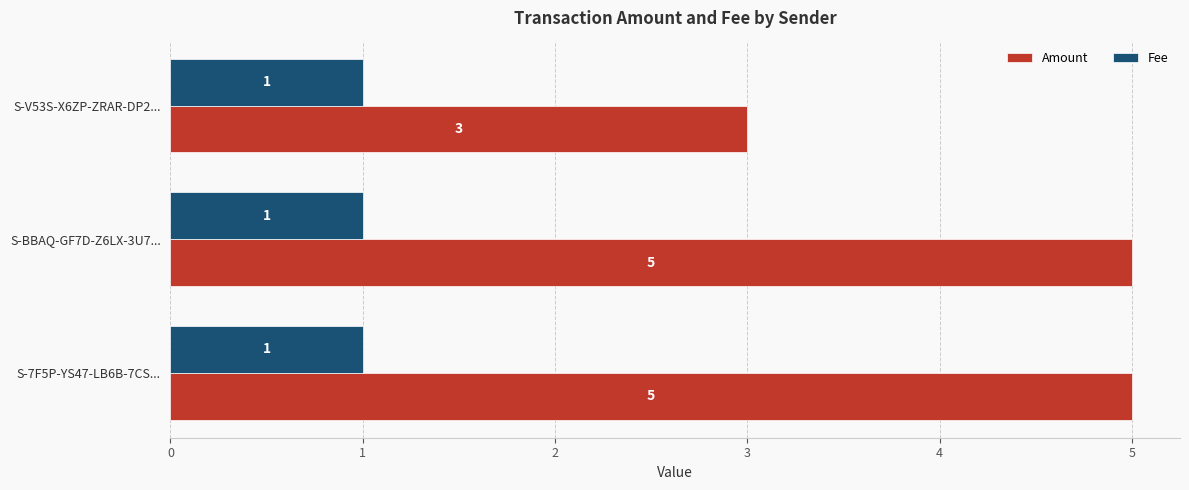

At S-BBAQ-GF7D-Z6LX-3U7..., list the series in order from largest to smallest.

Amount, Fee